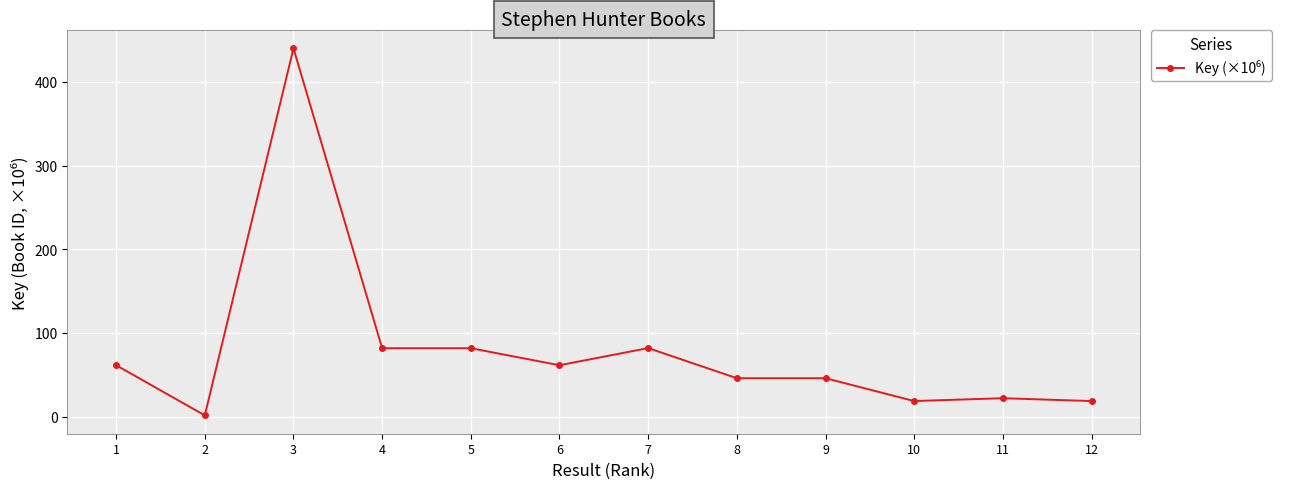

What is the greatest value displayed?

440.0